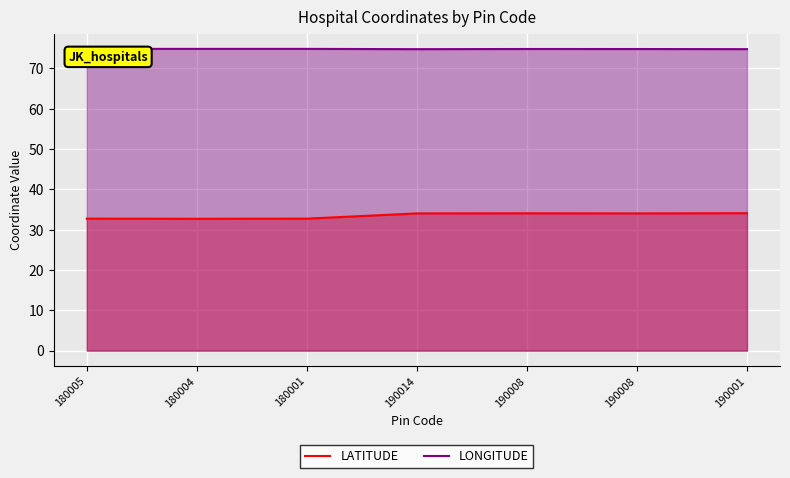

Where does the LATITUDE series first go above 34?

190014